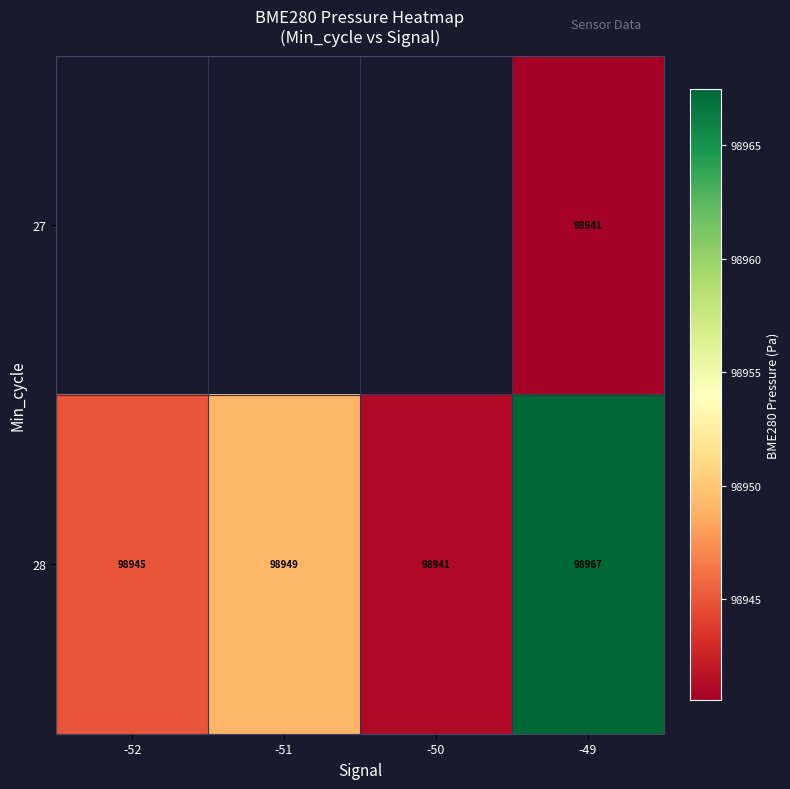

List the series in order of their peak value, highest first.

27, 28